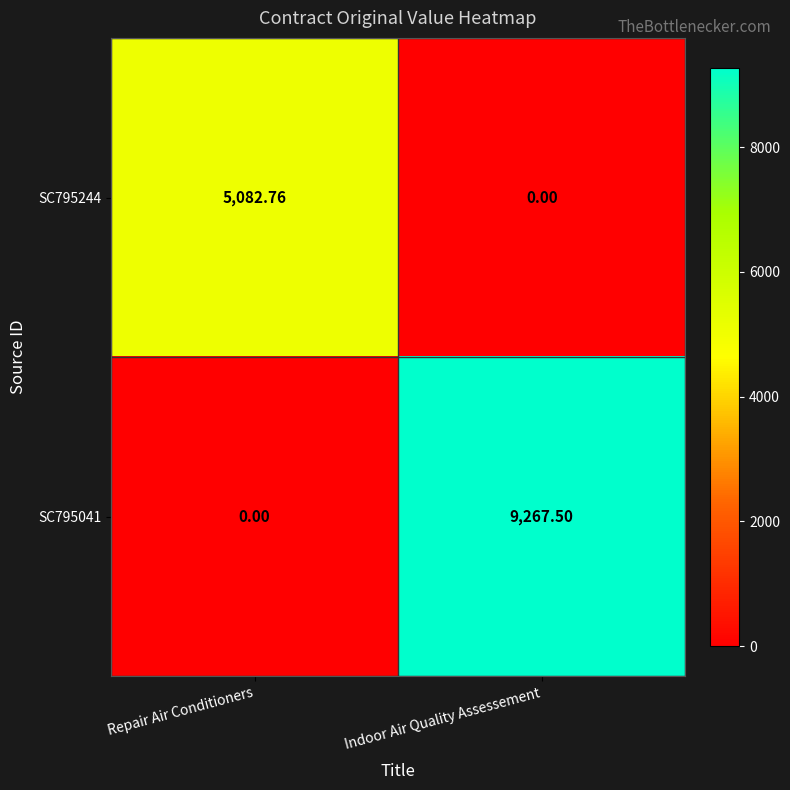

Rank the categories by SC795041 value from lowest to highest.

Repair Air Conditioners, Indoor Air Quality Assessement